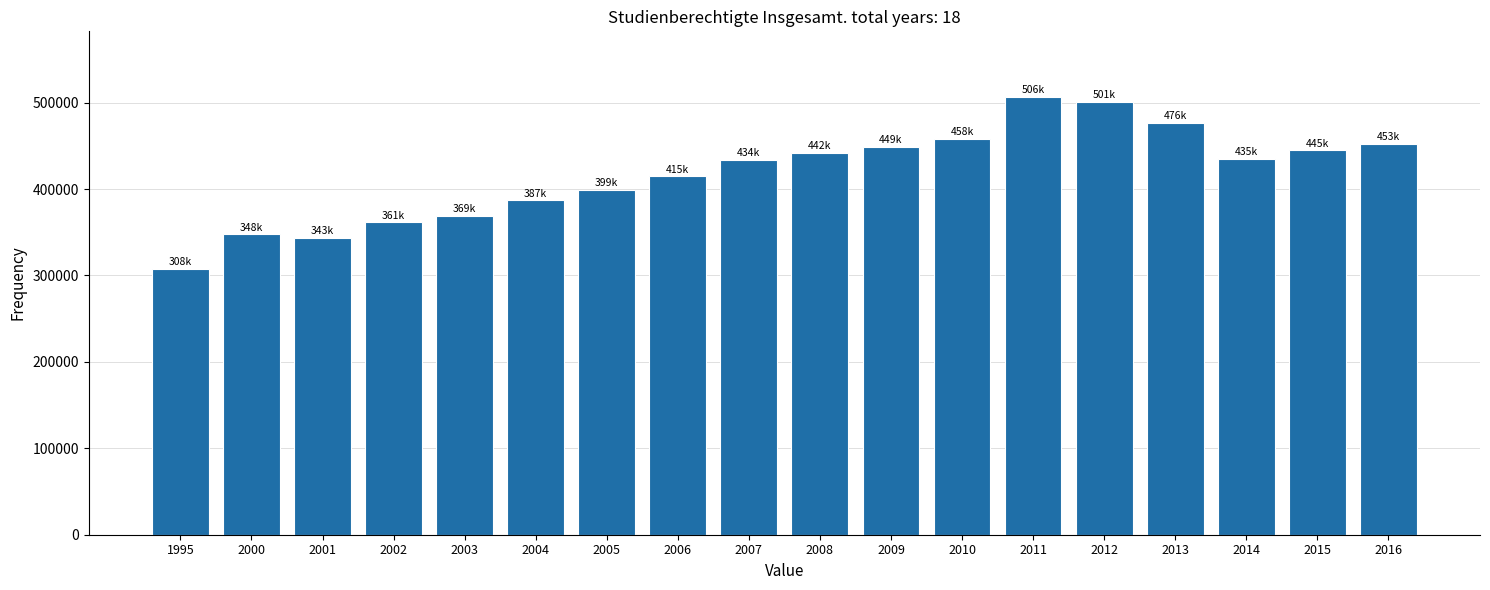

Which has a higher value, 2004 or 2015?

2015